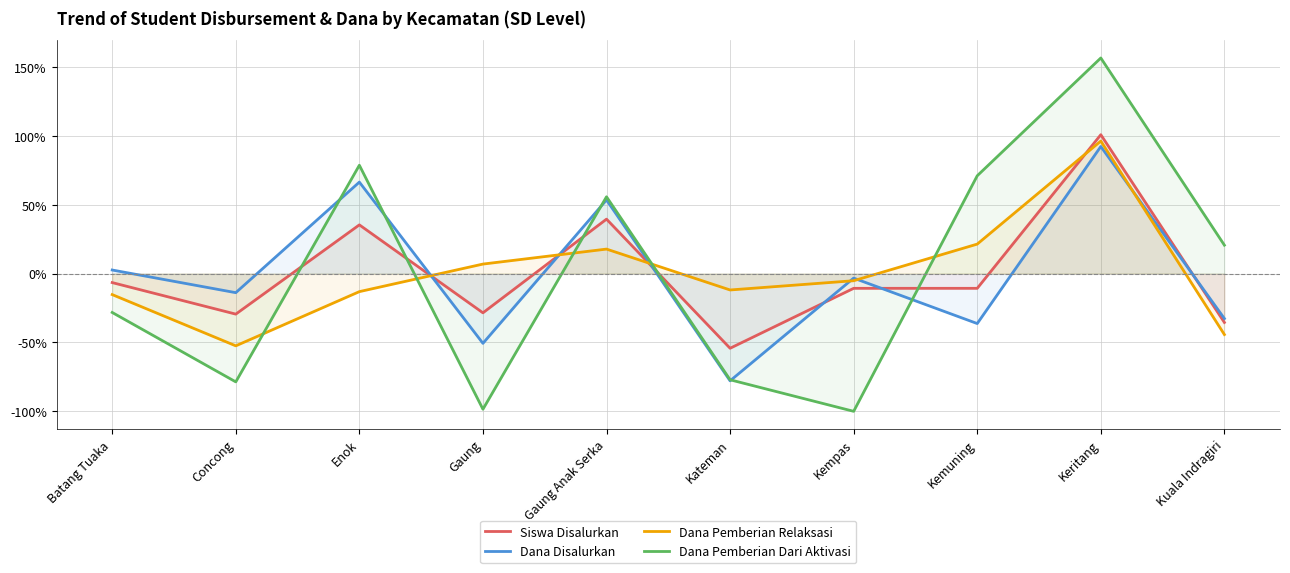

What is the difference between the second highest and minimum values in the Dana Pemberian Relaksasi series?

73.9